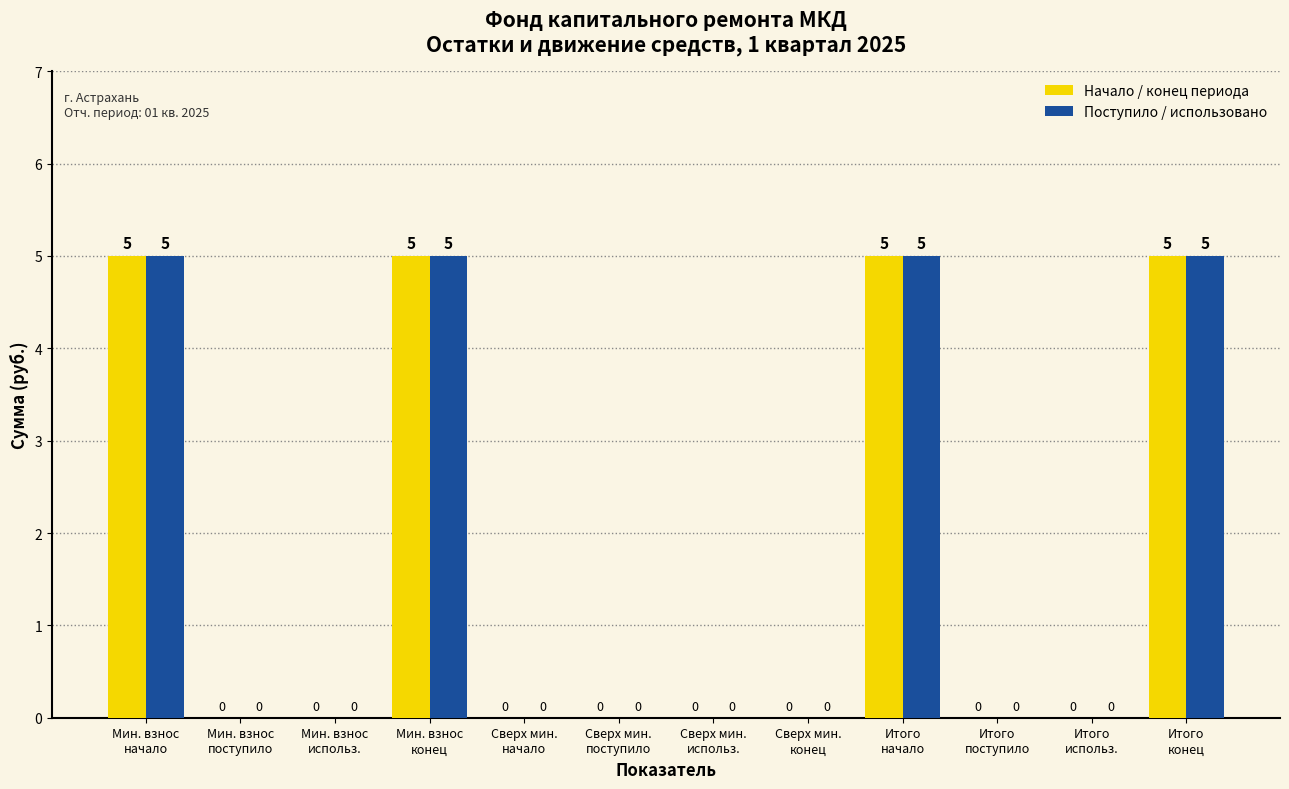

What is the greatest value displayed?

5